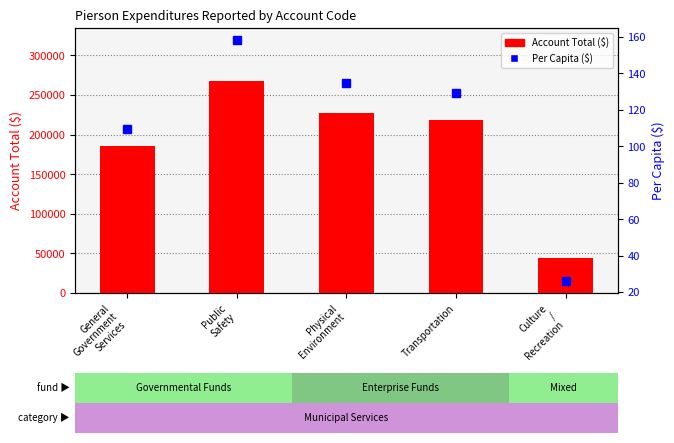

Which category has the lowest value in the Account Total ($) series?

Culture
/
Recreation